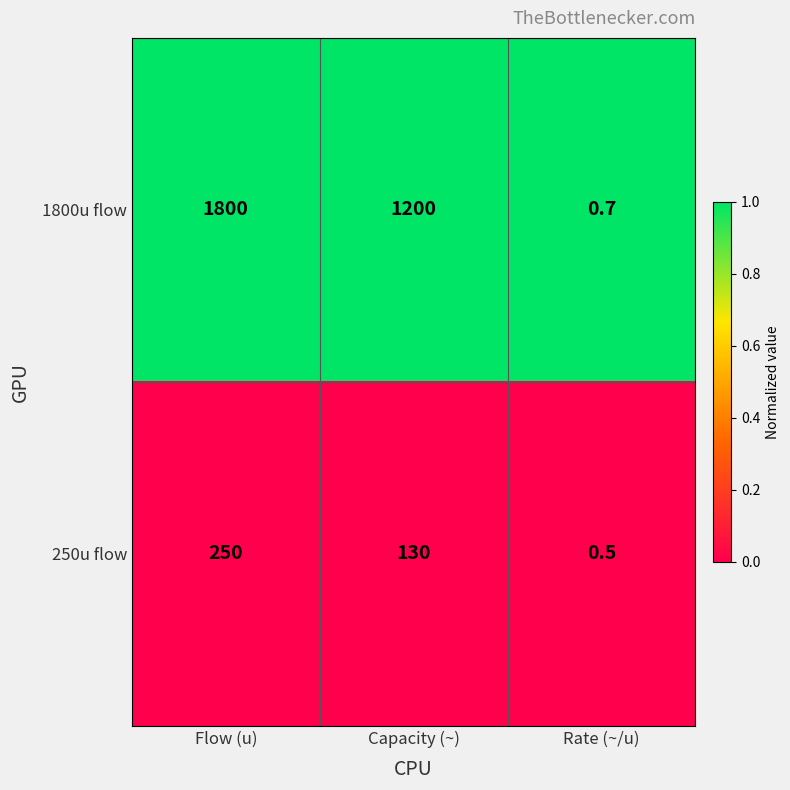

Which series changed the most between Flow (u) and Rate (~/u)?

1800u flow